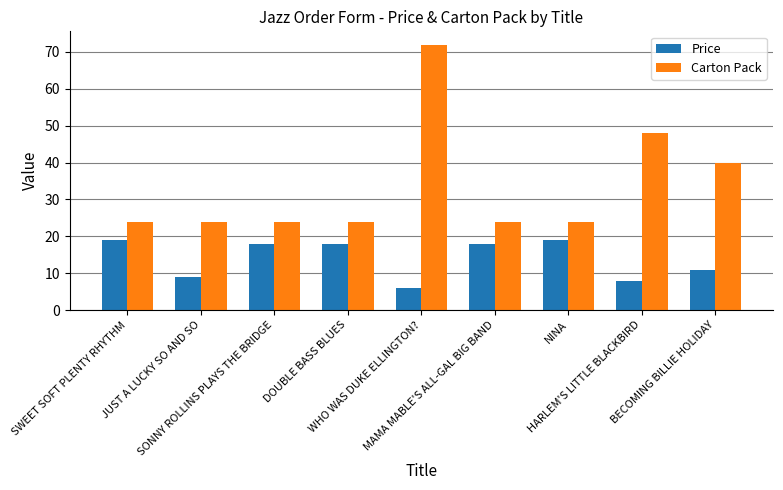

The Price series shows 16.3 at BECOMING BILLIE HOLIDAY. True or false?

False